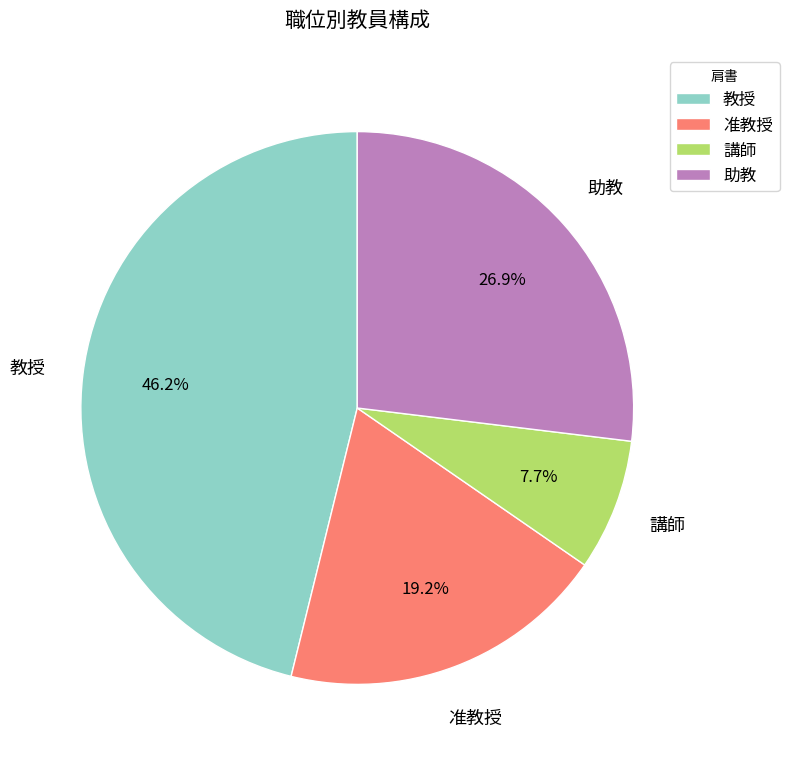

Approximately how many times larger is the value at 講師 compared to 准教授?

0.4